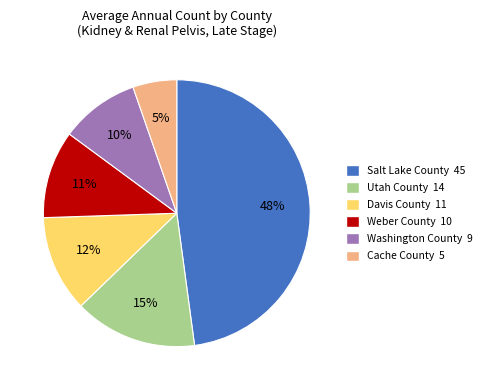

To the nearest percent, what portion does Washington County represent?

10%